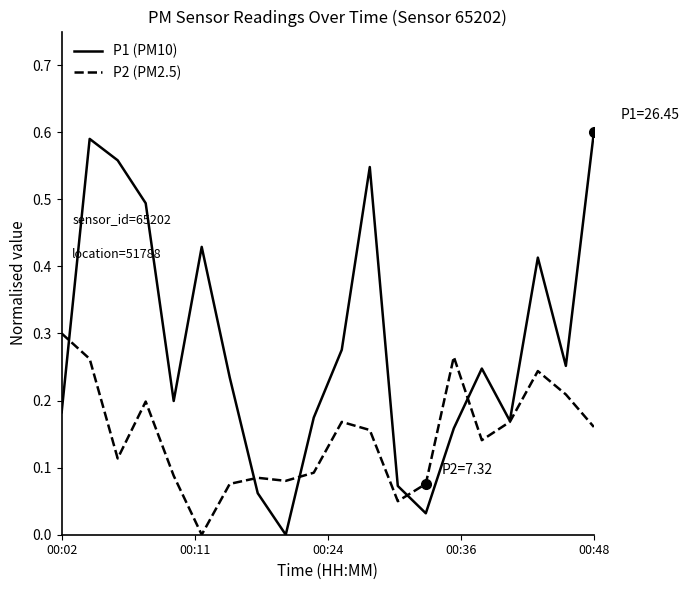

Which series has the widest spread of values?

P1 (PM10)